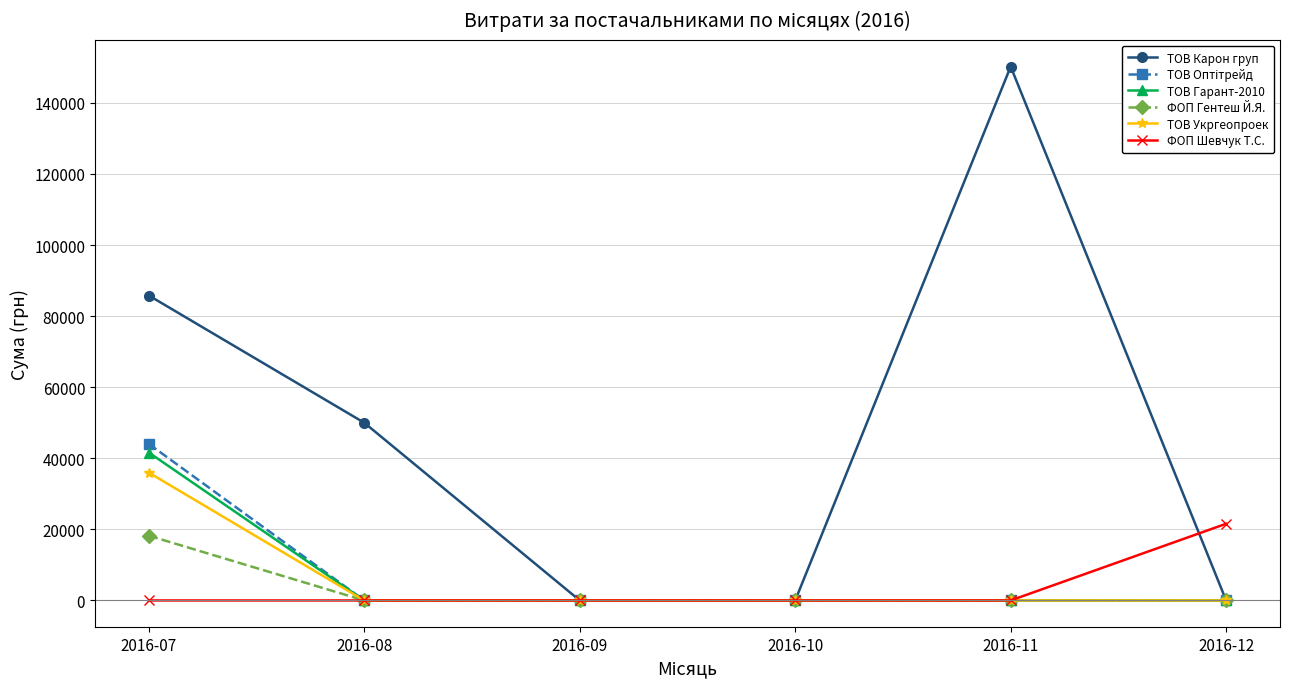

The ТОВ Гарант-2010 series shows 0.0 at 2016-10. True or false?

True